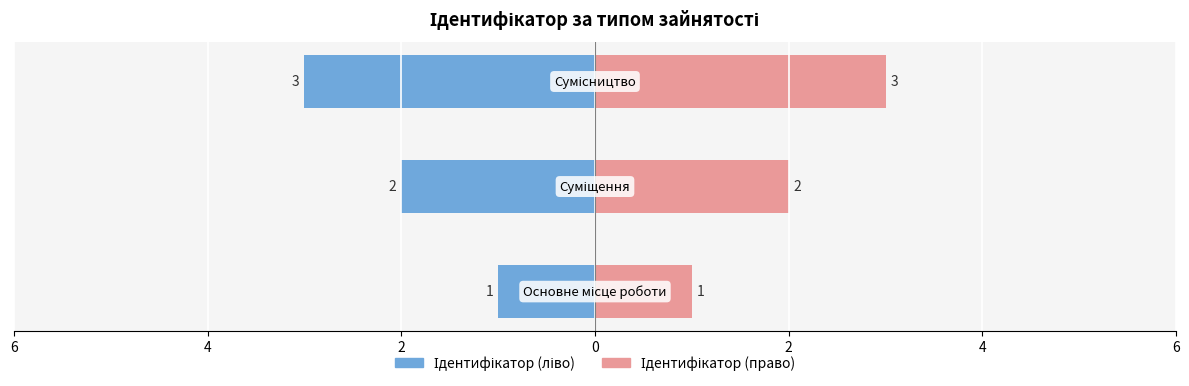

What position from the left is Основне місце роботи?

1